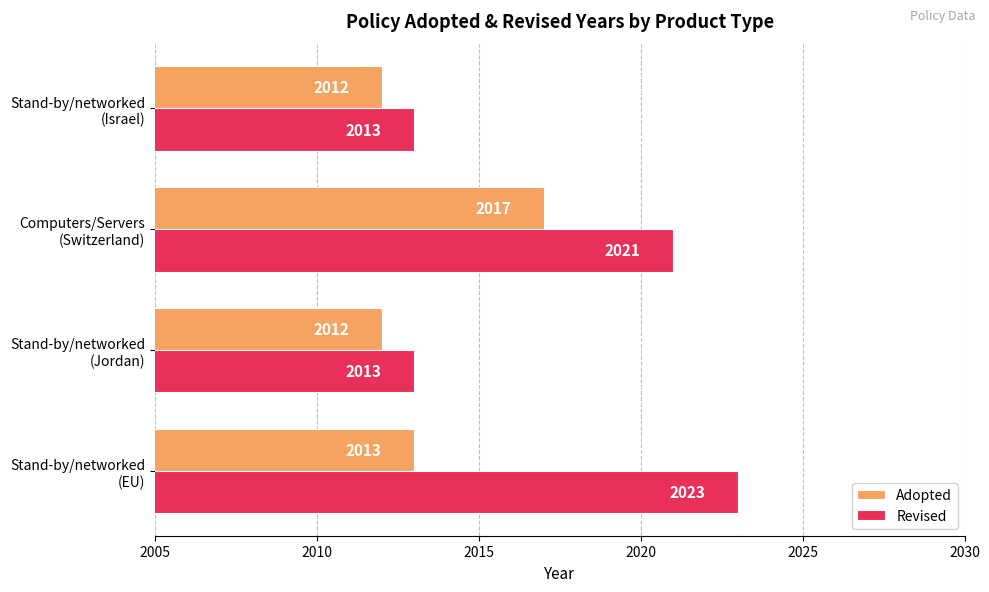

What is the lowest value of the Revised series?

2013